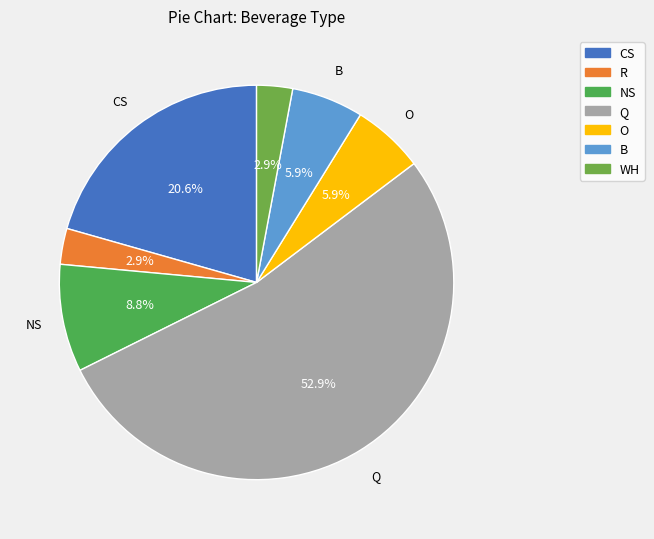

What percentage is NOT represented by B?

94.1%